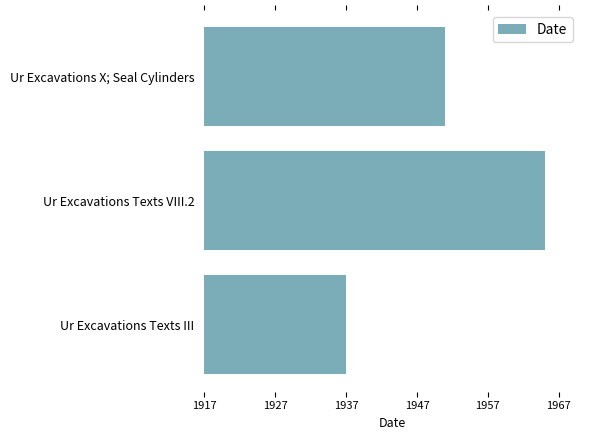

True or false: the data shows 1067 at Ur Excavations Texts VIII.2.

False